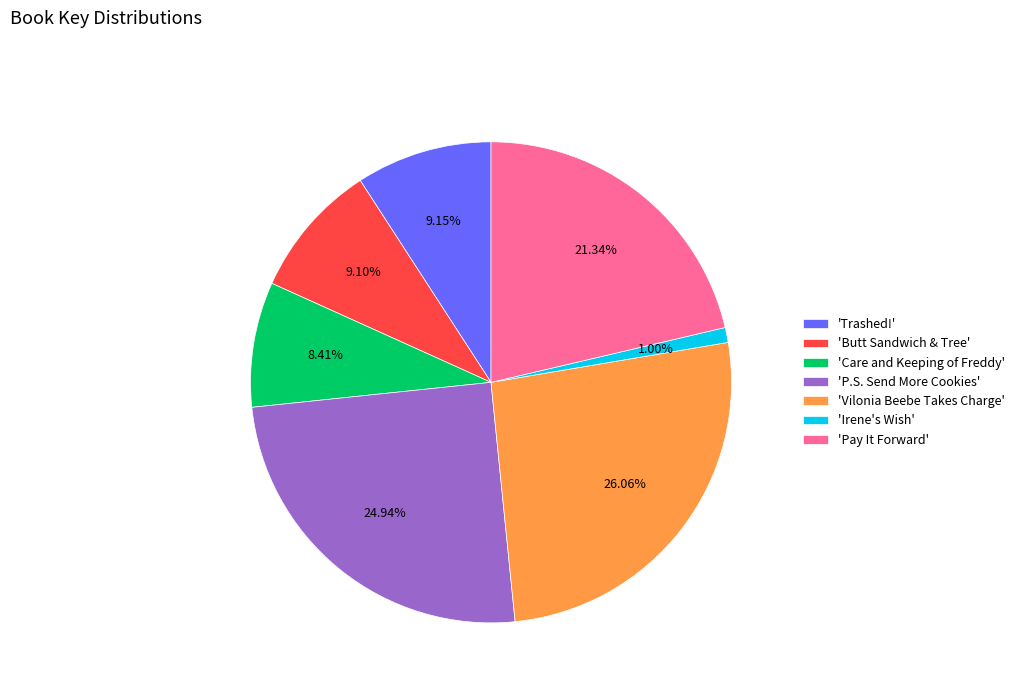

To the nearest percent, what is the average slice percentage?

14%